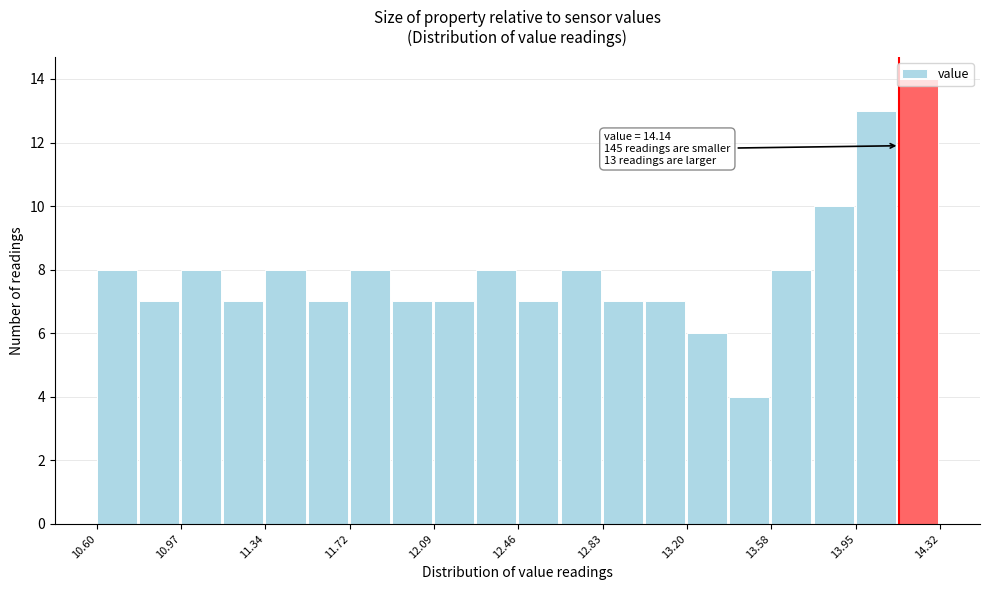

Read against the x-axis, roughly where is the centre of the tallest bar?

14.20